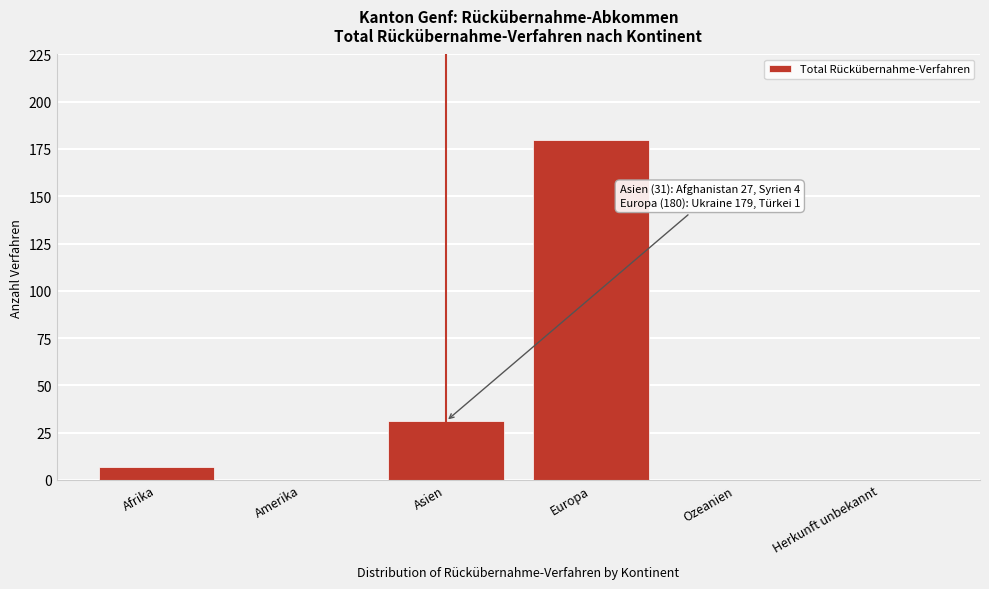

Reading left to right, transcribe all the data shown in this chart.

Afrika=7	Amerika=0	Asien=31	Europa=180	Ozeanien=0	Herkunft unbekannt=0